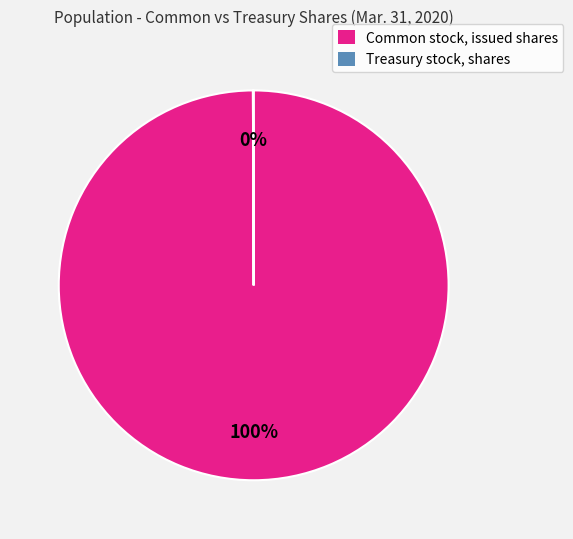

To the nearest percent, what is the average slice percentage?

50%